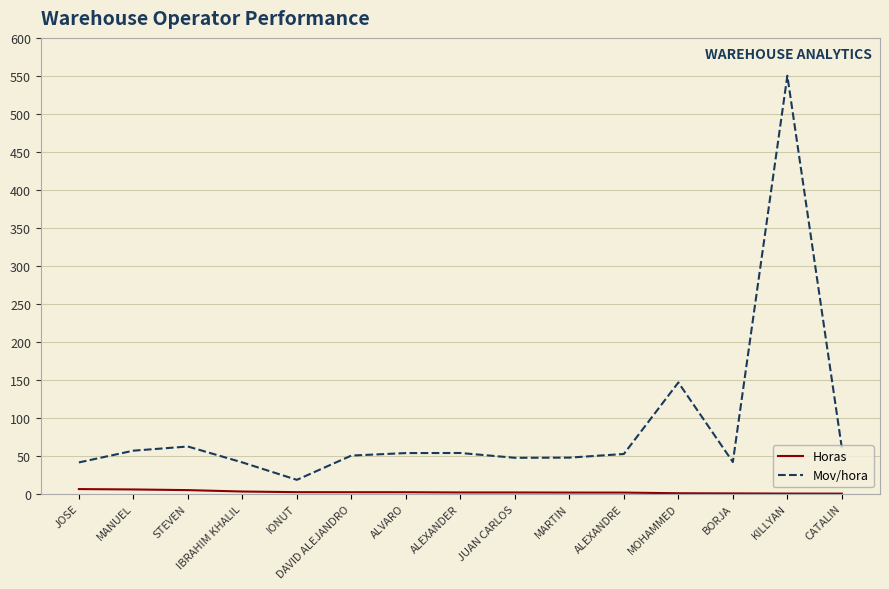

What value does the Mov/hora series have at CATALIN?

60.0